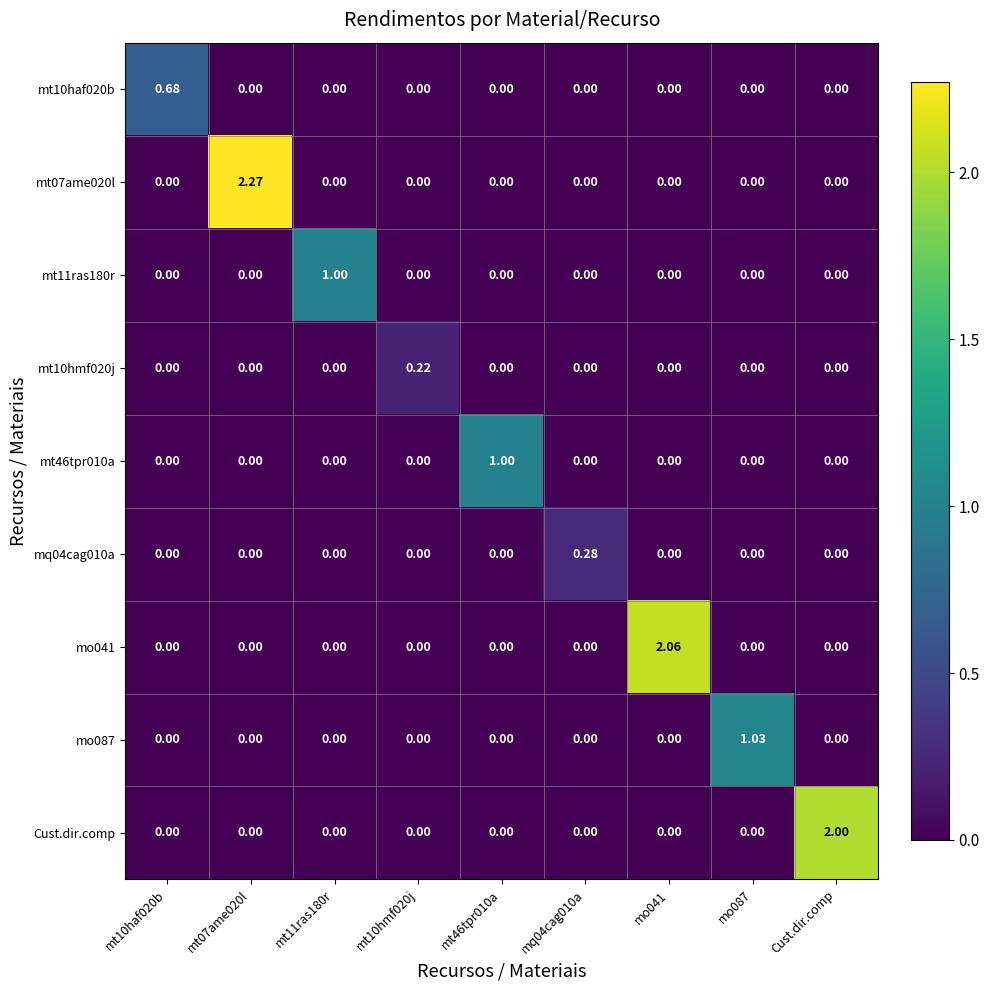

Between mt07ame020l and mt46tpr010a, which series saw the biggest shift?

mt07ame020l